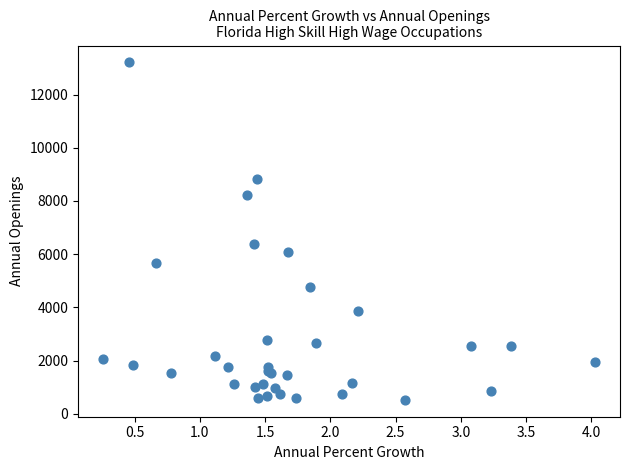

What Y value in the scatter plot is closest to 6867?

6374